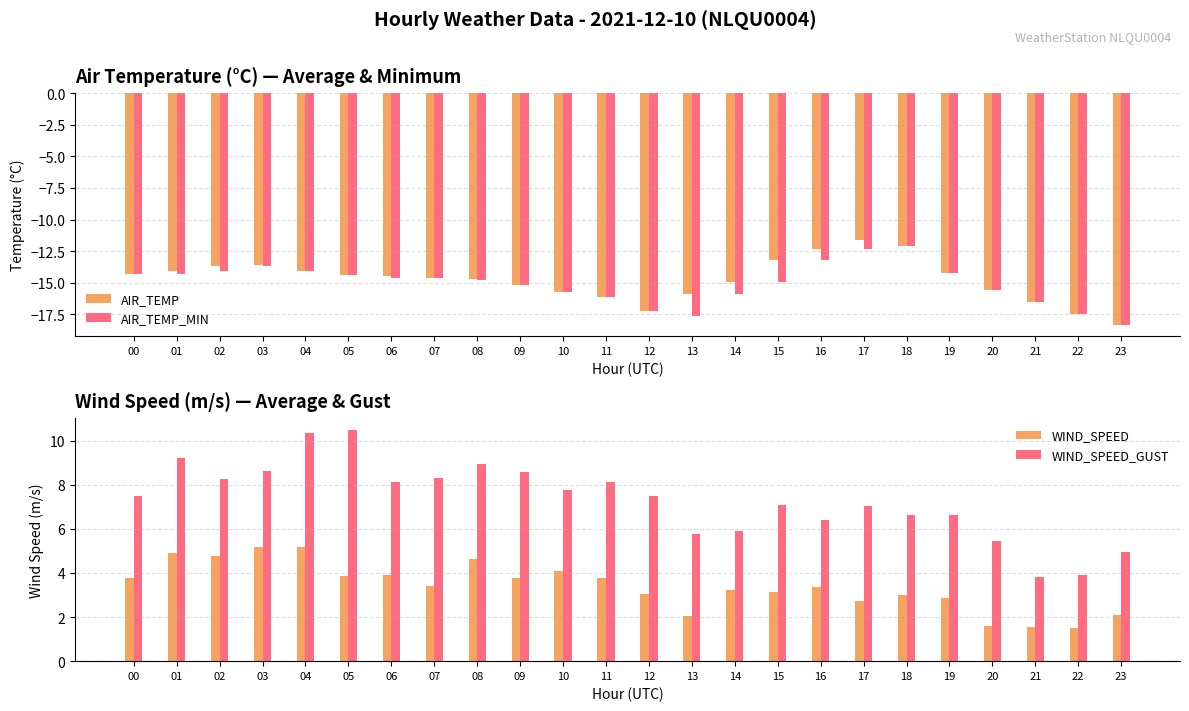

True or false: WIND_SPEED_GUST has a value of 4.2 at 06.

False